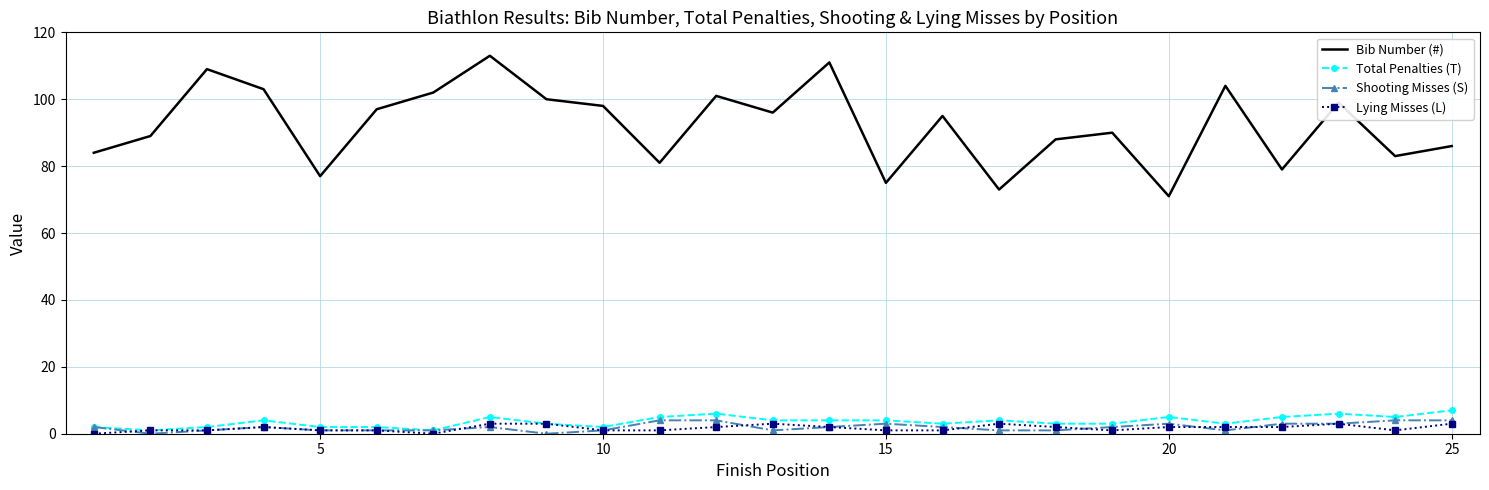

Reading right to left, list all the values displayed in this chart.

Bib Number (#): 86	83	99	79	104	71	90	88	73	95	75	111	96	101	81	98	100	113	102	97	77	103	109	89	84
Total Penalties (T): 7	5	6	5	3	5	3	3	4	3	4	4	4	6	5	2	3	5	1	2	2	4	2	1	2
Shooting Misses (S): 4	4	3	3	1	3	2	1	1	2	3	2	1	4	4	1	0	2	1	1	1	2	1	0	2
Lying Misses (L): 3	1	3	2	2	2	1	2	3	1	1	2	3	2	1	1	3	3	0	1	1	2	1	1	0